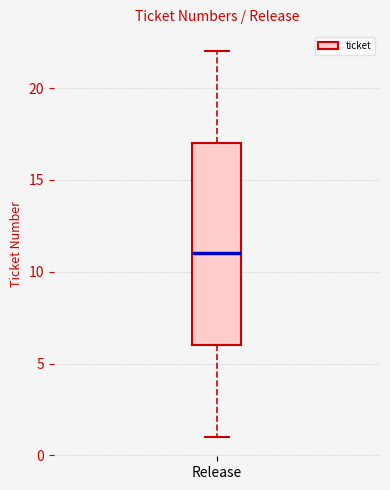

Read this box plot against the y-axis: the position of the median line, the range covered by the box, and the ends of both whiskers. The values are not printed on the chart, so give them approximately, as read against the axis.

median 11, box 6 to 17, whiskers 1 to 22